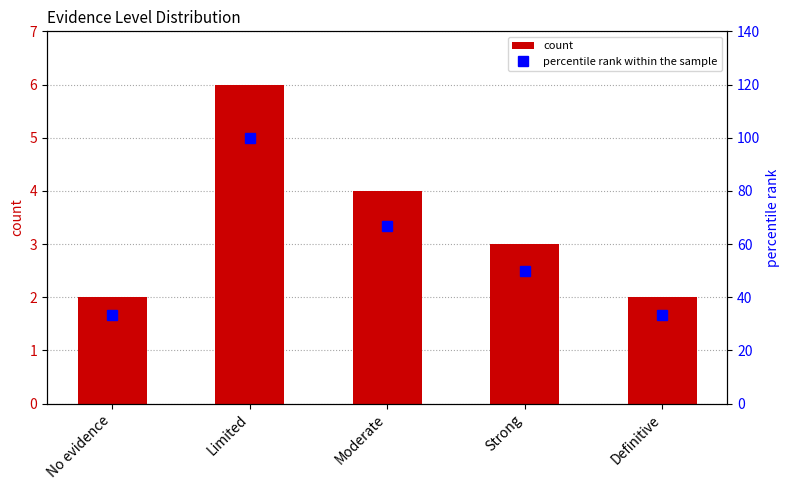

At Strong, list the series in order from largest to smallest.

percentile rank within the sample, count